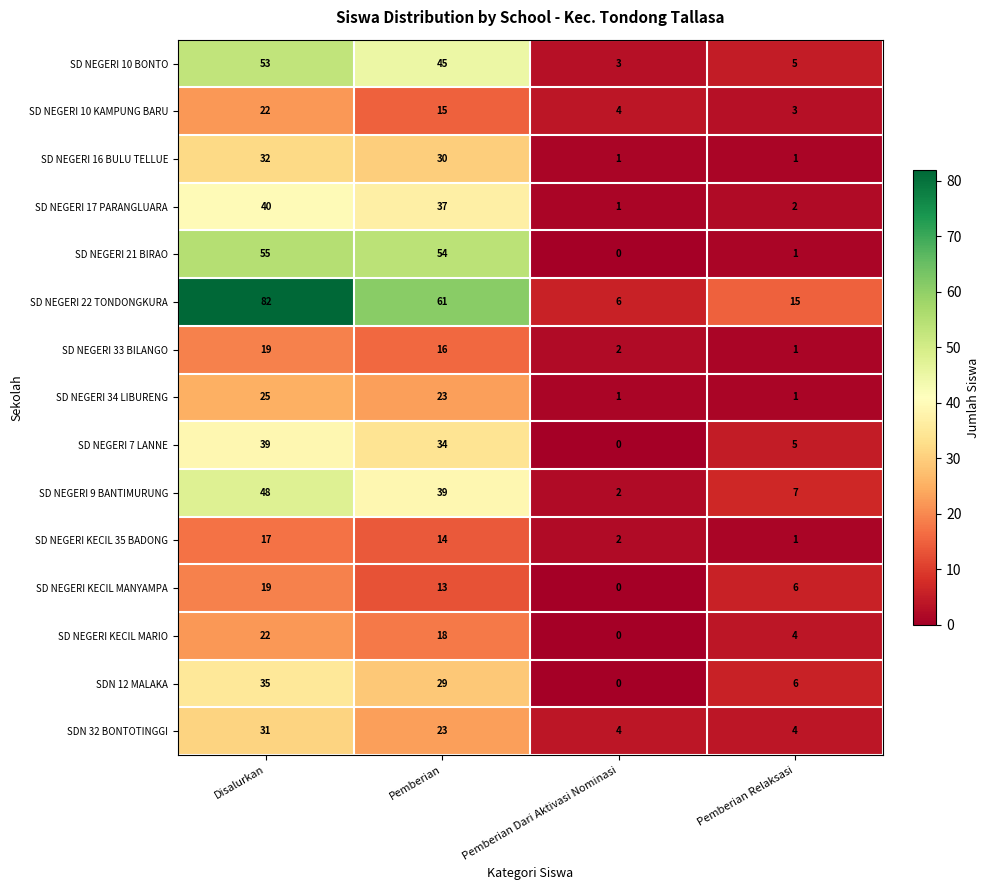

Which series has the largest range (max minus min)?

SD NEGERI 22 TONDONGKURA